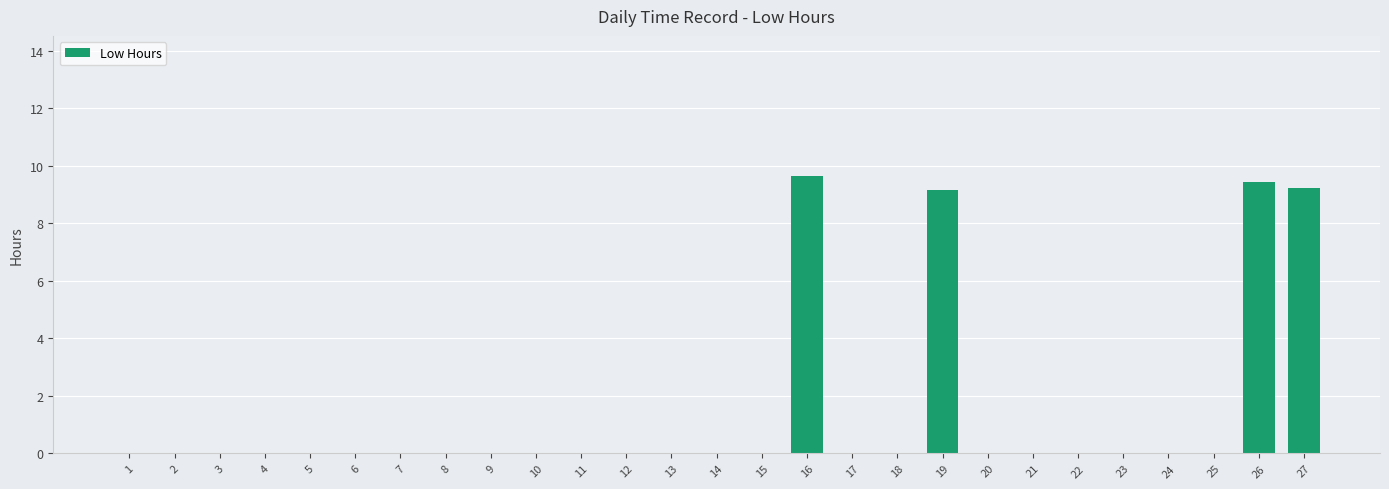

Which has a higher value, 18 or 26?

26